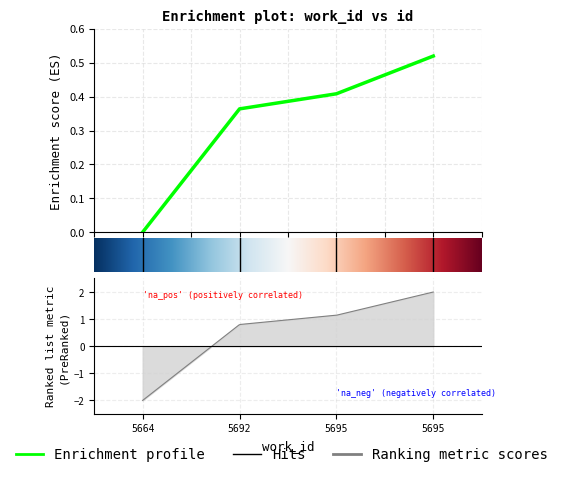

What is the change in value from 0.0 to 3.0?

+0.5